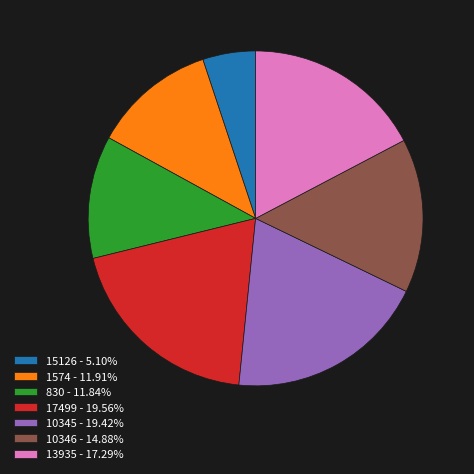

Is there a majority slice in this chart?

No